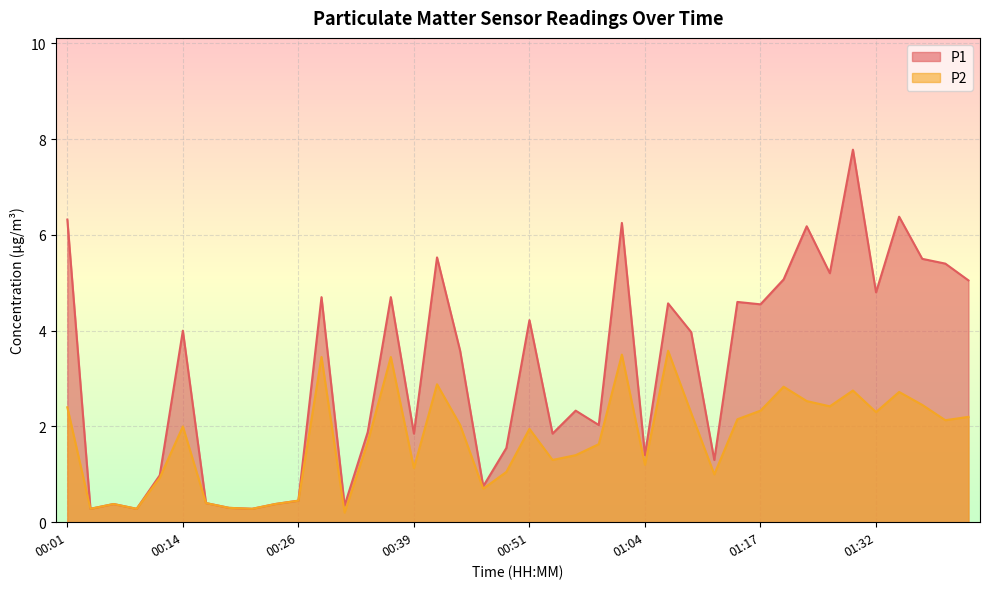

What is the average value of the P1 series?

3.2